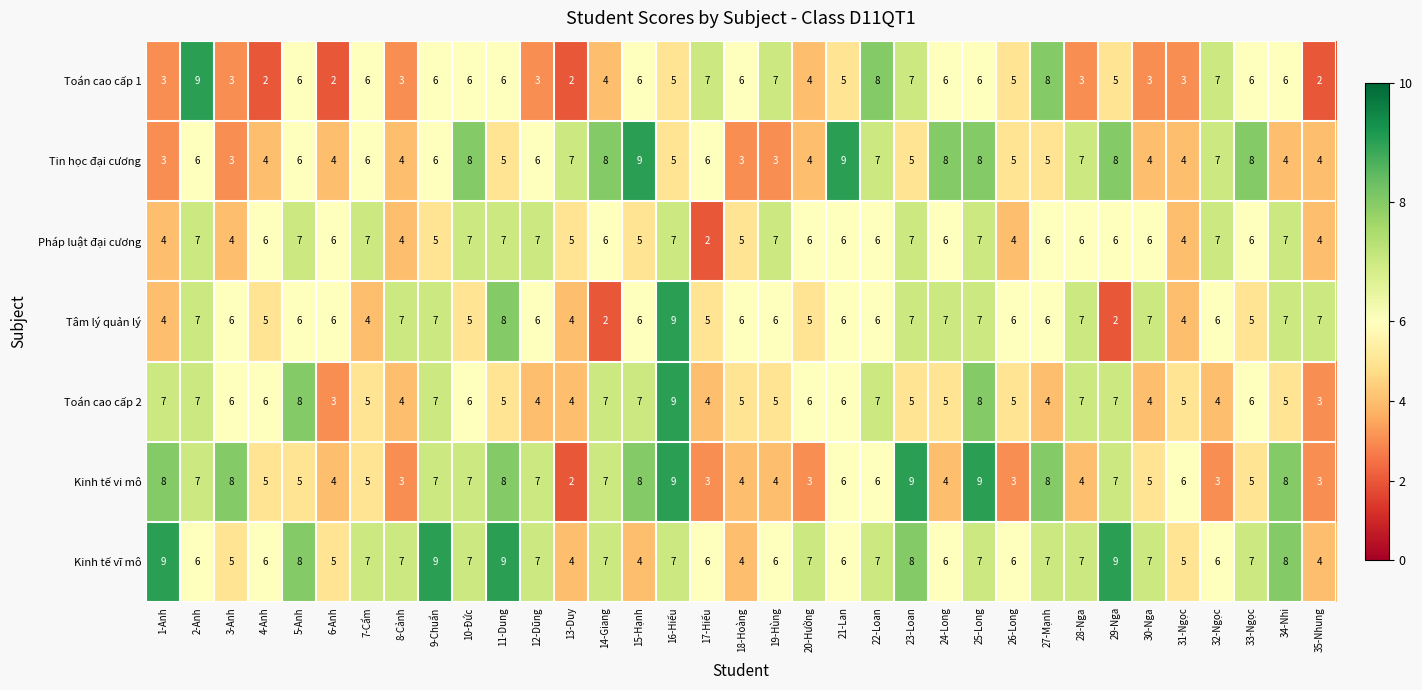

Between 19-Hùng and 26-Long, which series saw the biggest shift?

Pháp luật đại cương